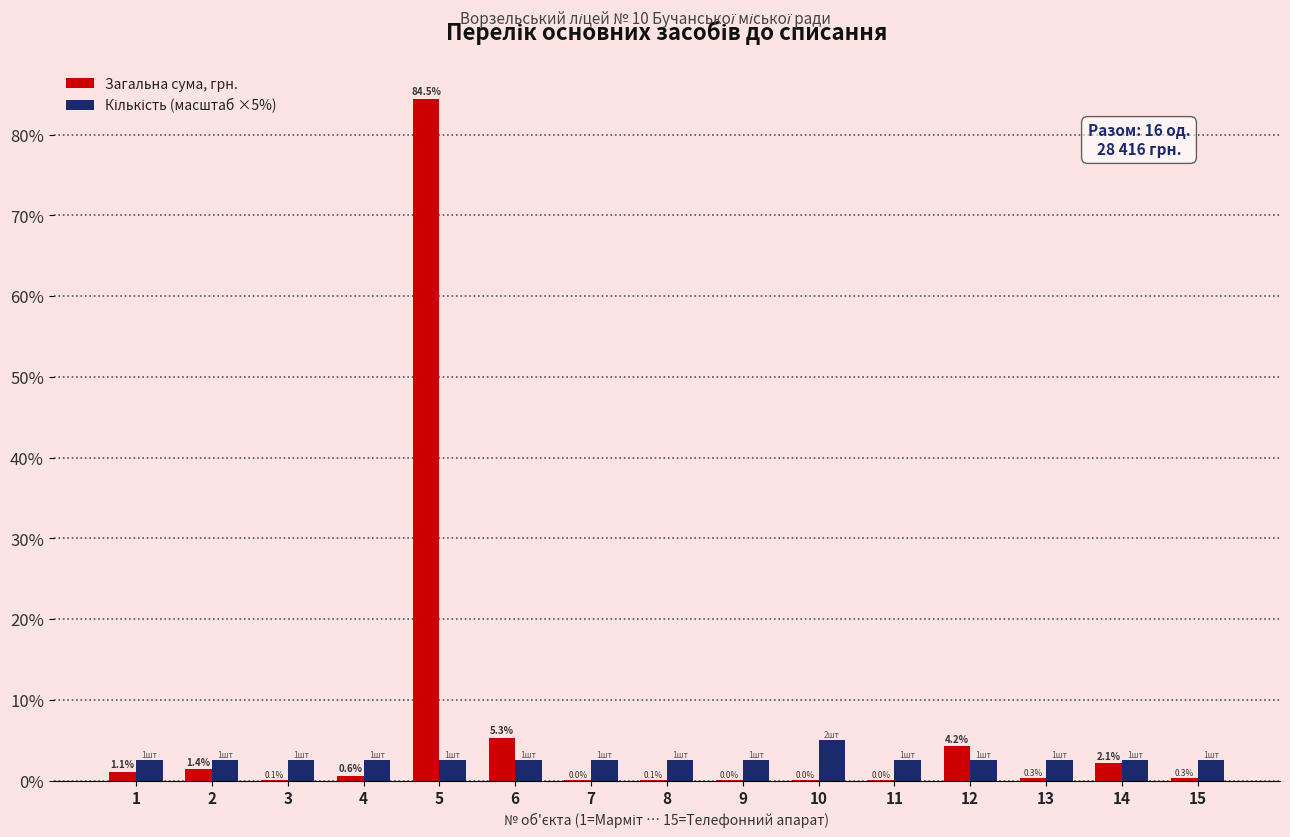

What is the spread (max minus min) of values at 11?

2.5